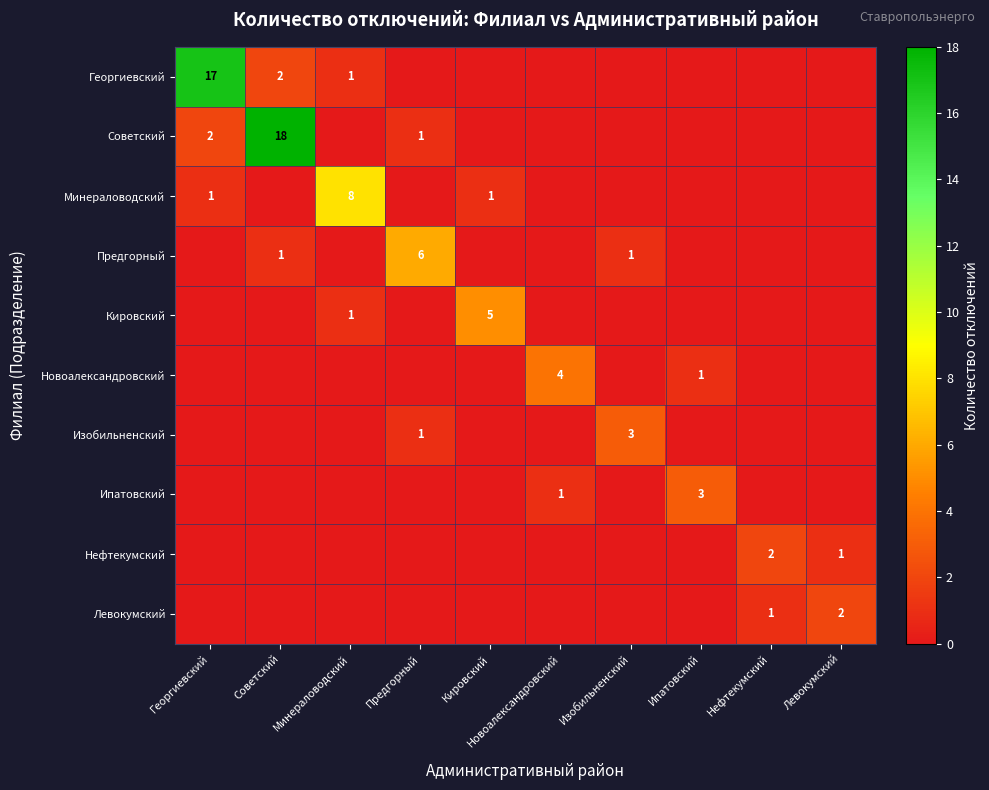

What is the difference between the highest and lowest values at Нефтекумский?

2